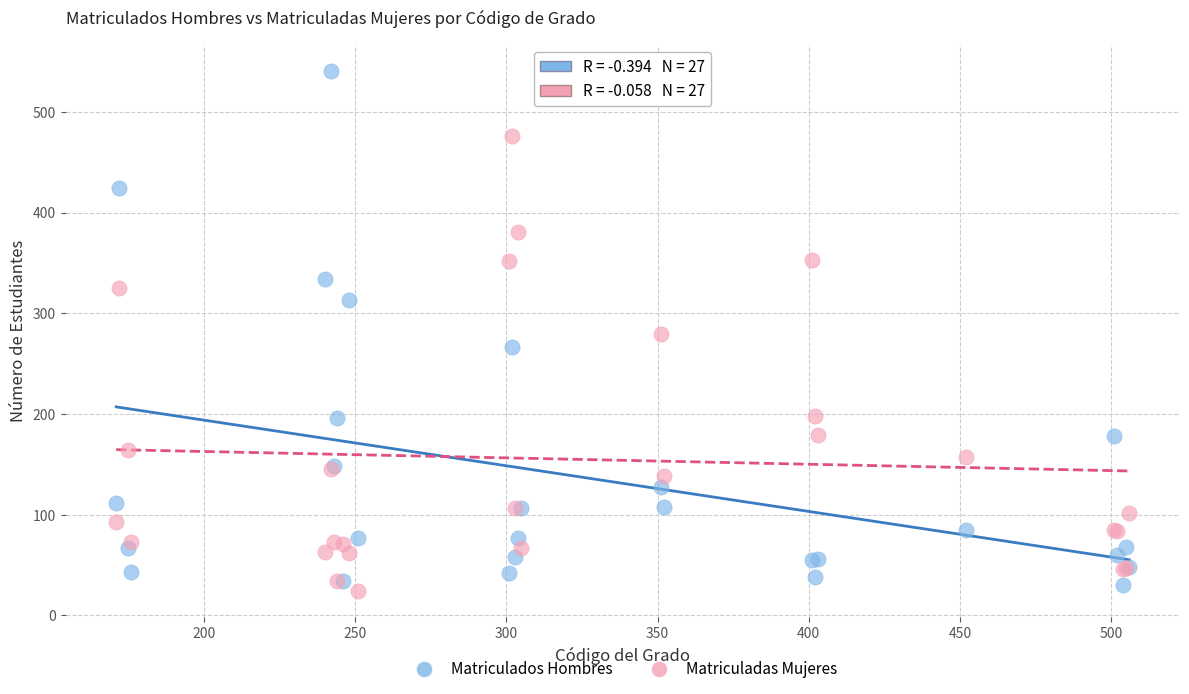

In the Matriculadas Mujeres series, what Y value is closest to 250?

279